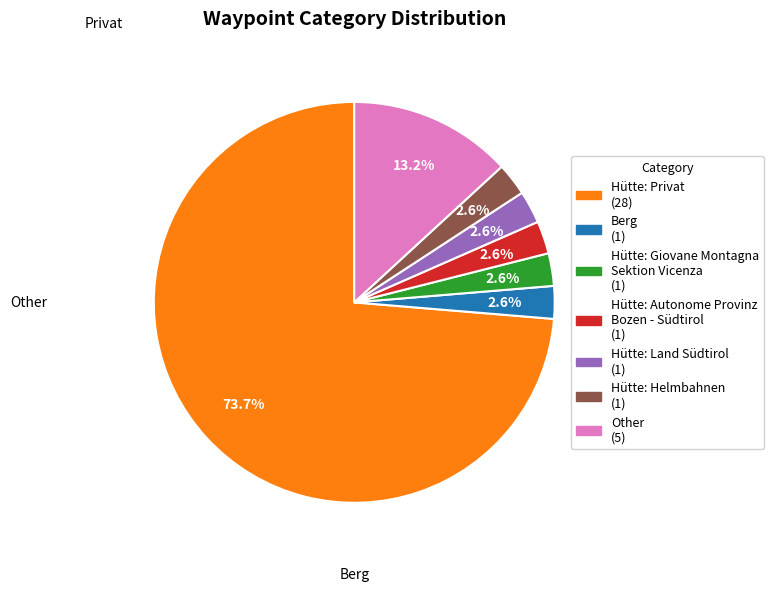

Does any single category account for the majority?

Yes